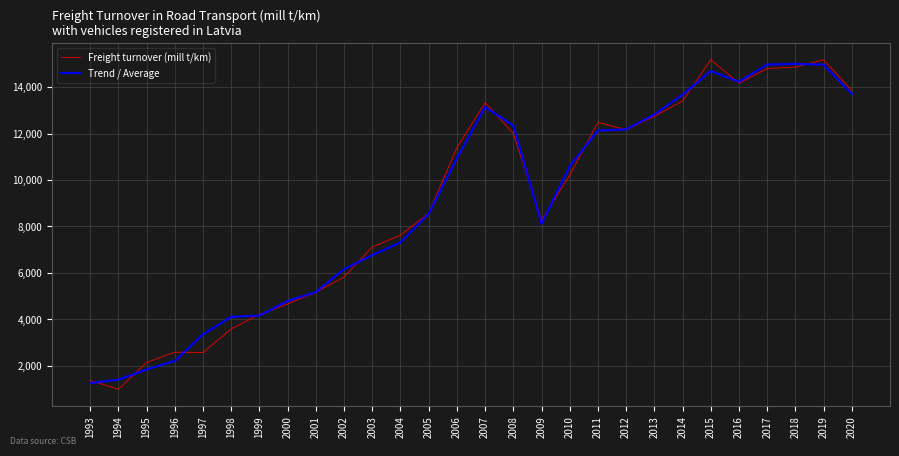

What is the difference between the highest and lowest values at 2017?

171.3